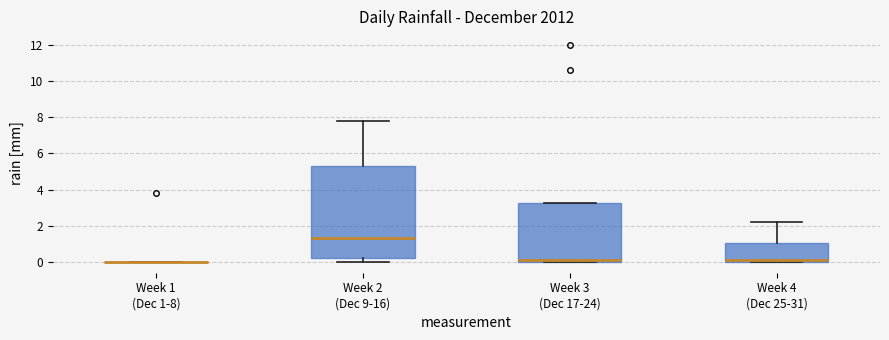

Reading left to right, read every box against the y-axis: the position of its median line, the range the box covers, and the ends of its whiskers. The values are not printed on the chart, so give them approximately, as read against the axis.

Week 1 (Dec 1-8): box collapsed to a line at 0.0, whiskers 0.0 to 0.0
Week 2 (Dec 9-16): median 1.4, box 0.2 to 5.4, whiskers 0.0 to 7.8
Week 3 (Dec 17-24): median 0.2, box 0.0 to 3.2, whiskers 0.0 to 3.2
Week 4 (Dec 25-31): median 0.2, box 0.0 to 1.0, whiskers 0.0 to 2.2